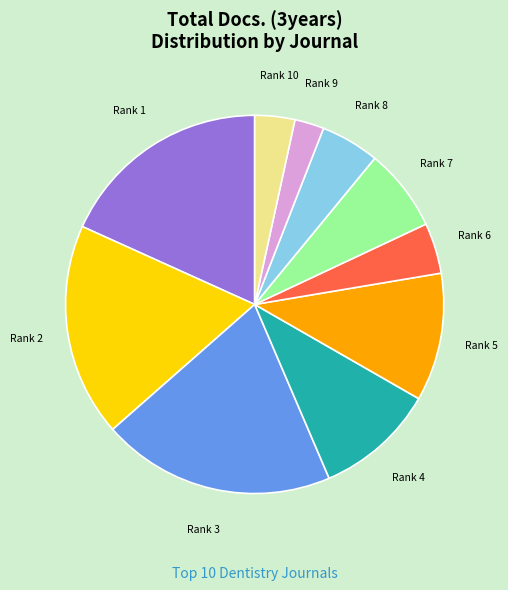

Is there any slice that represents more than half of the pie?

No